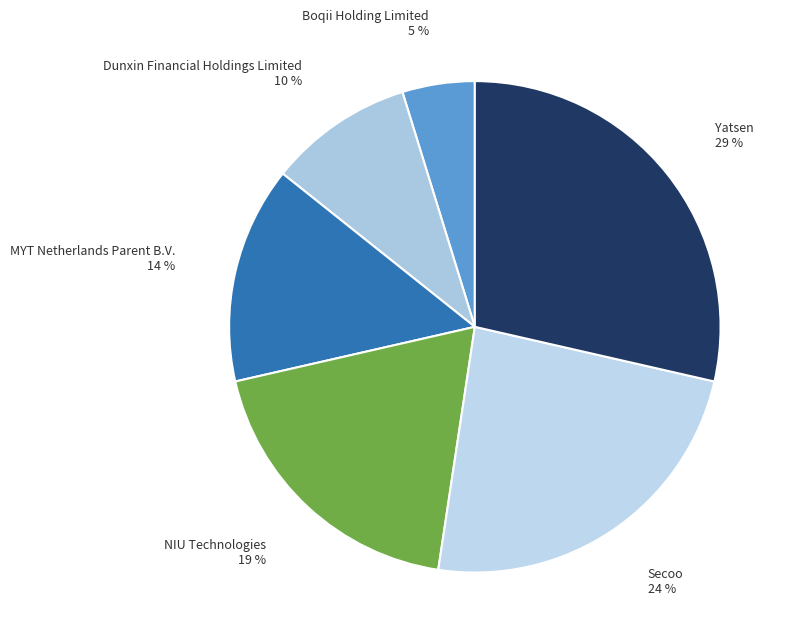

Count the number of slices in the pie.

6